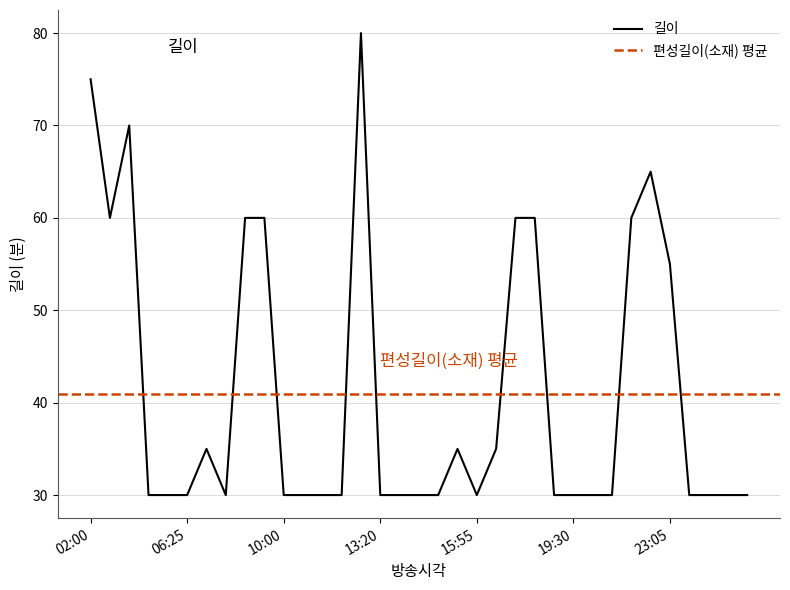

Which has a higher value, 14:20 or 04:15?

04:15